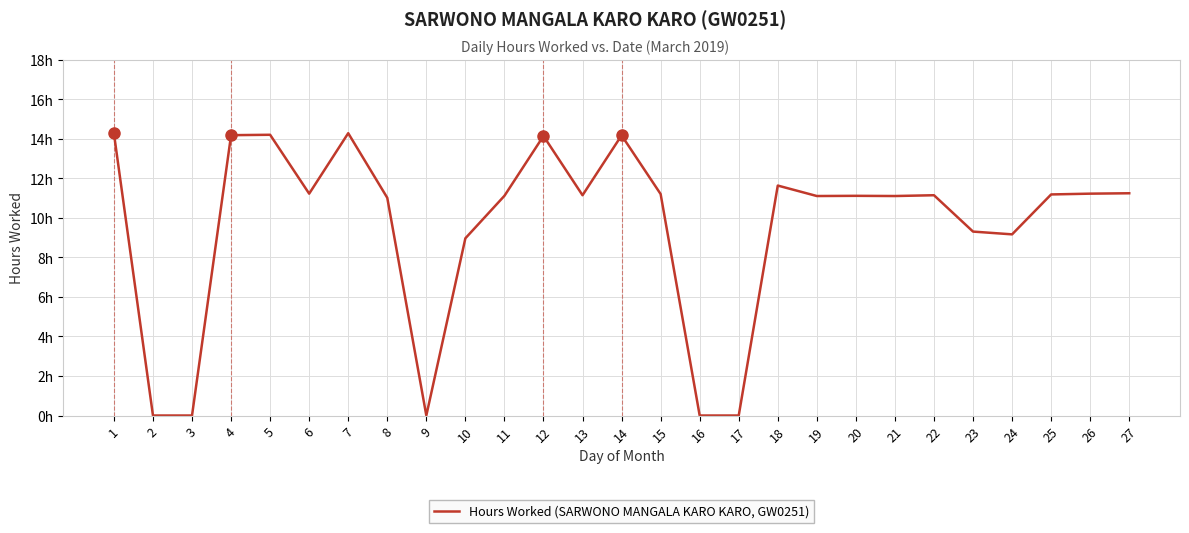

Reading left to right, extract all data points from this chart.

14.3	0.0	0.0	14.2	14.2	11.2	14.3	11.0	0.0	9.0	11.1	14.2	11.2	14.2	11.2	0.0	0.0	11.6	11.1	11.1	11.1	11.2	9.3	9.2	11.2	11.2	11.2